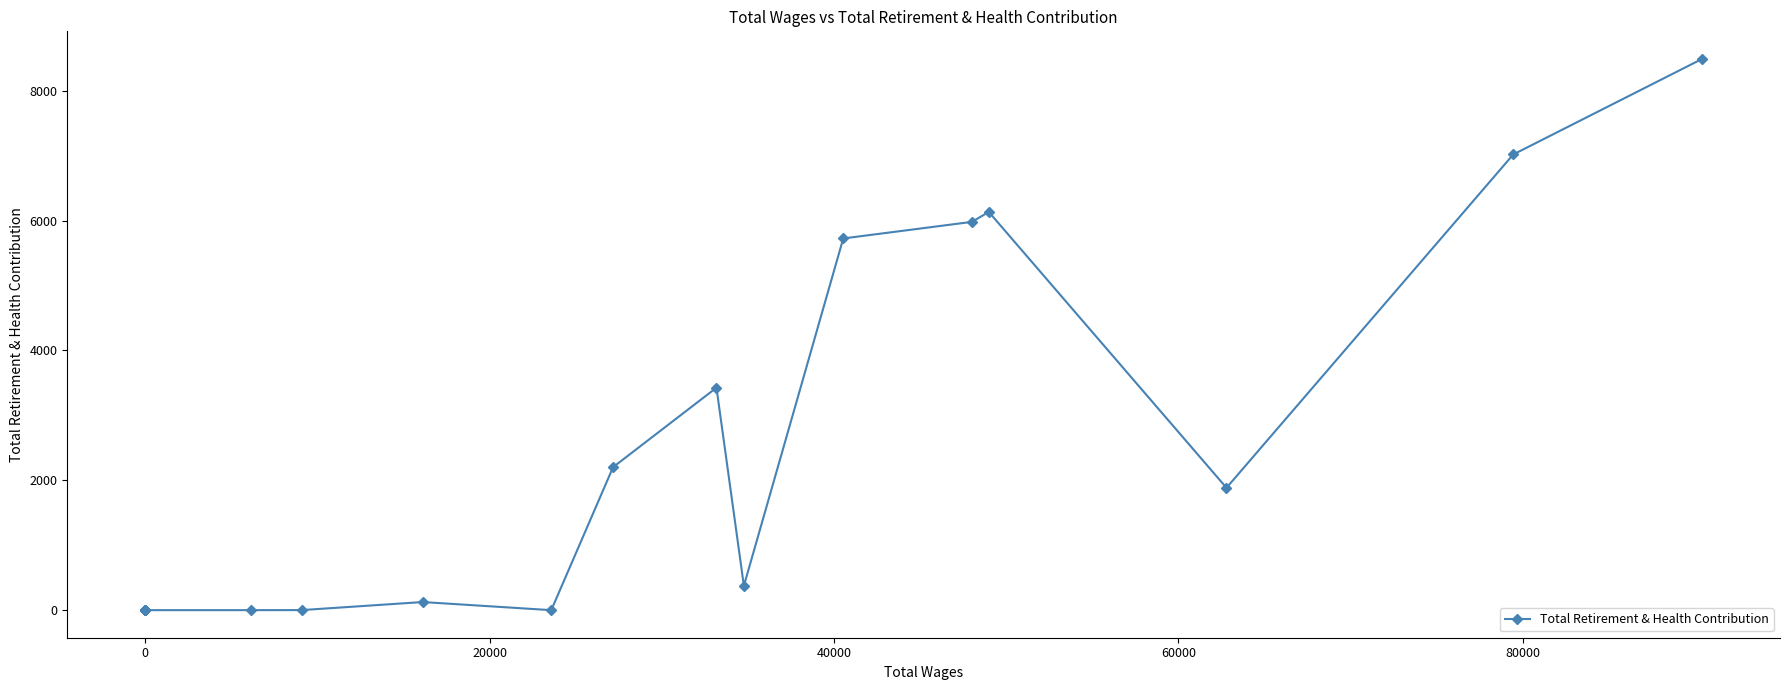

What is the sum of all values?

41354